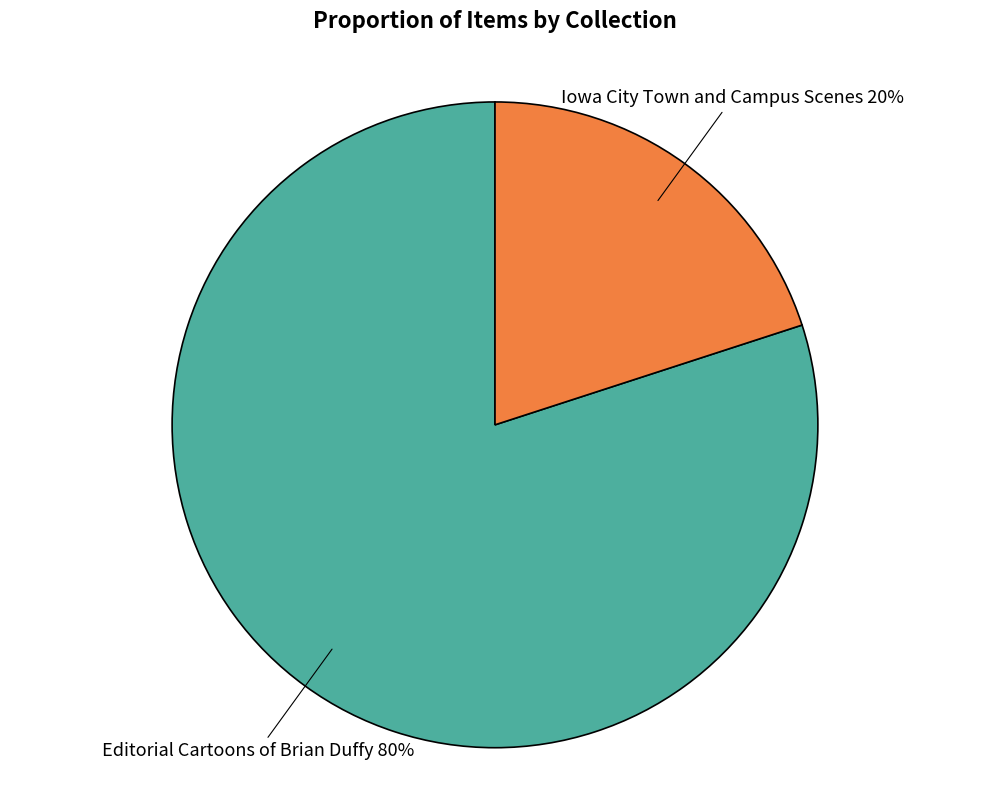

Is there any slice that represents more than half of the pie?

Yes